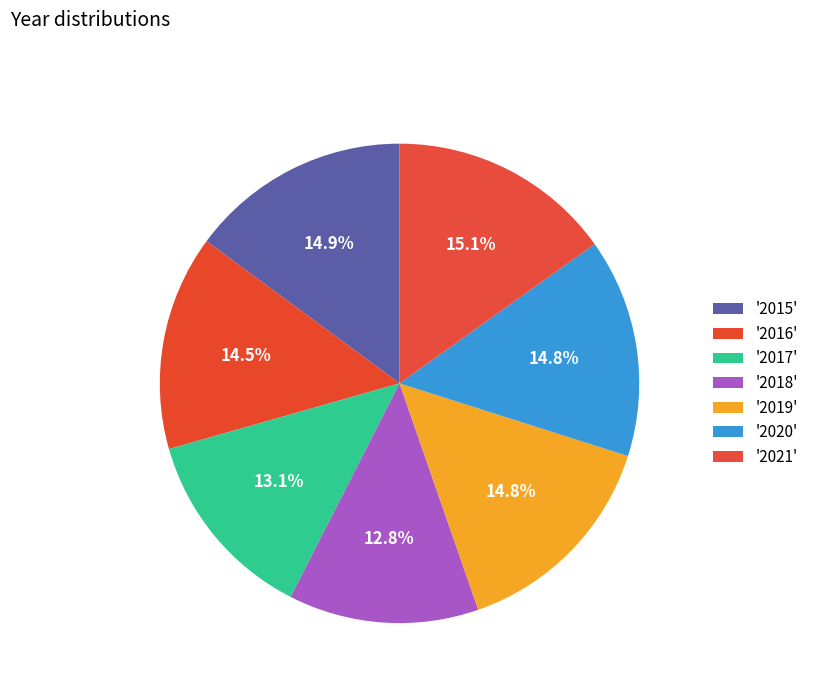

What is the smallest slice in the pie chart?

2018